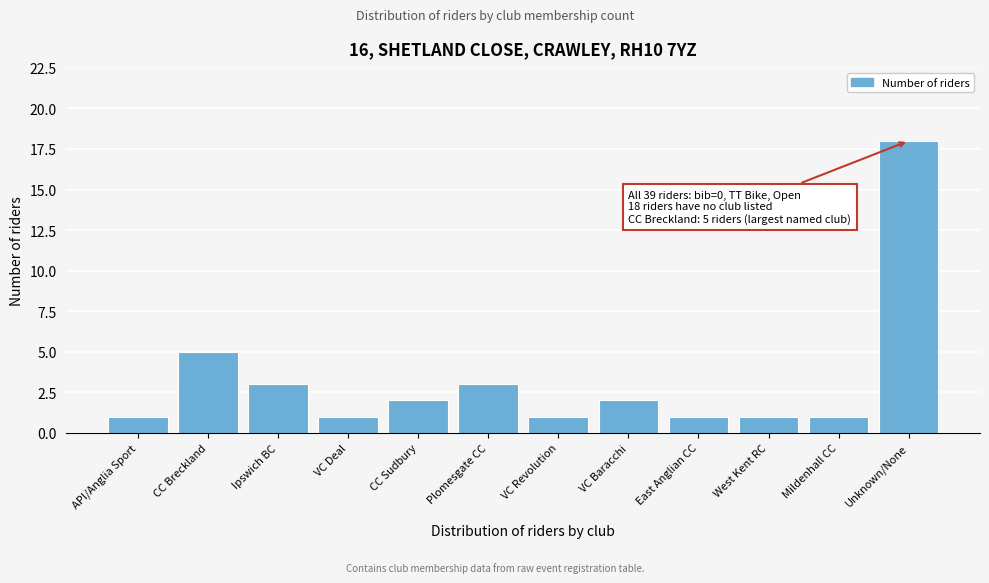

Reading right to left, transcribe all the data shown in this chart.

18	1	1	1	2	1	3	2	1	3	5	1